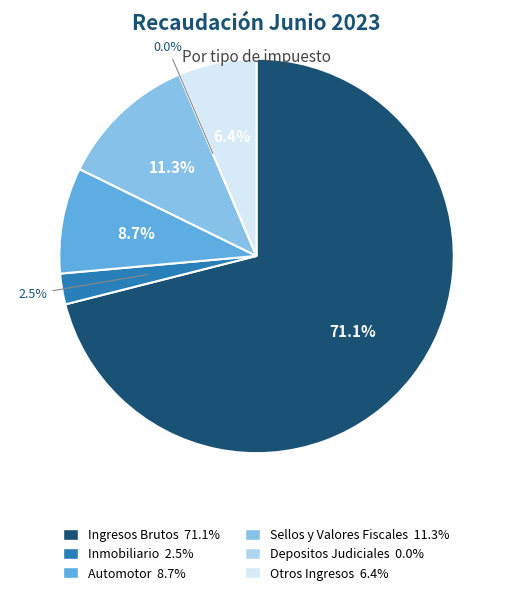

What is the total percentage of Ingresos Brutos and Sellos y Valores Fiscales?

82.4%